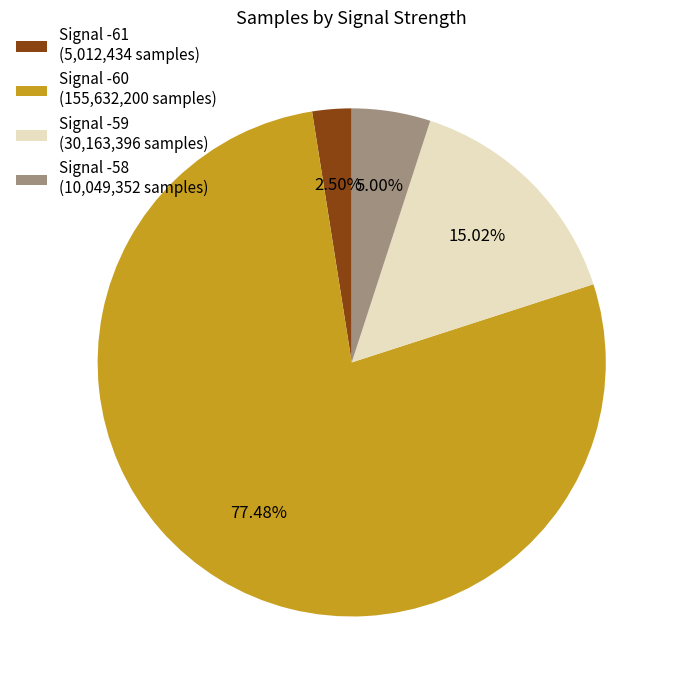

Which has a higher value, Signal -59 (30,163,396 samples) or Signal -61 (5,012,434 samples)?

Signal -59 (30,163,396 samples)